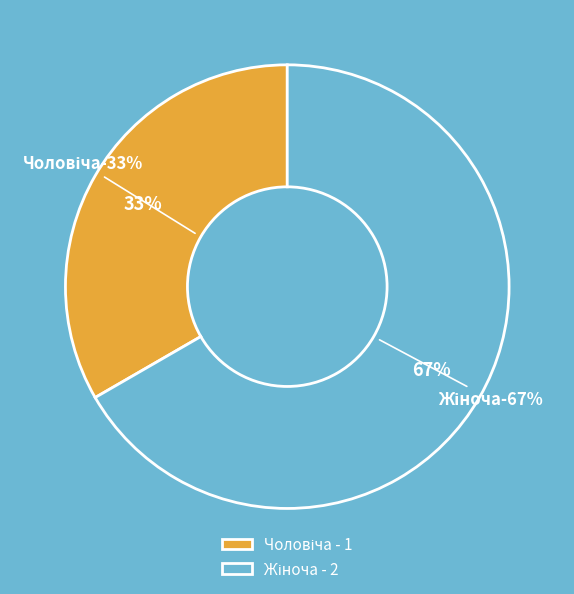

Is Чоловіча the majority of the pie?

No